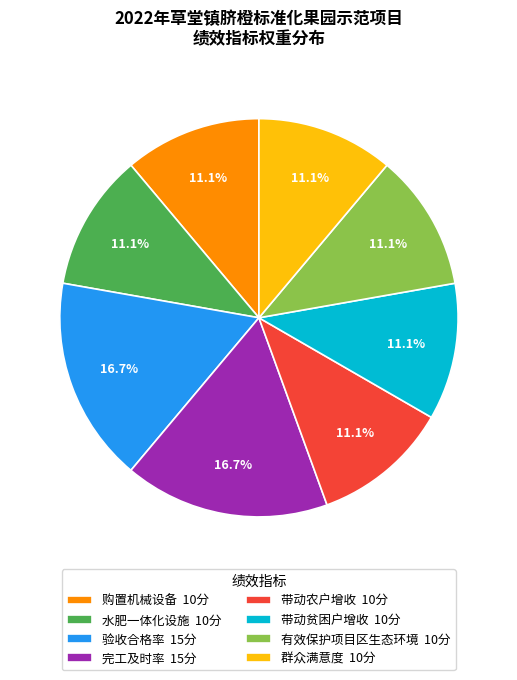

Combined, what portion of the pie is 水肥一体化设施 and 有效保护项目区生态环境?

22.2%